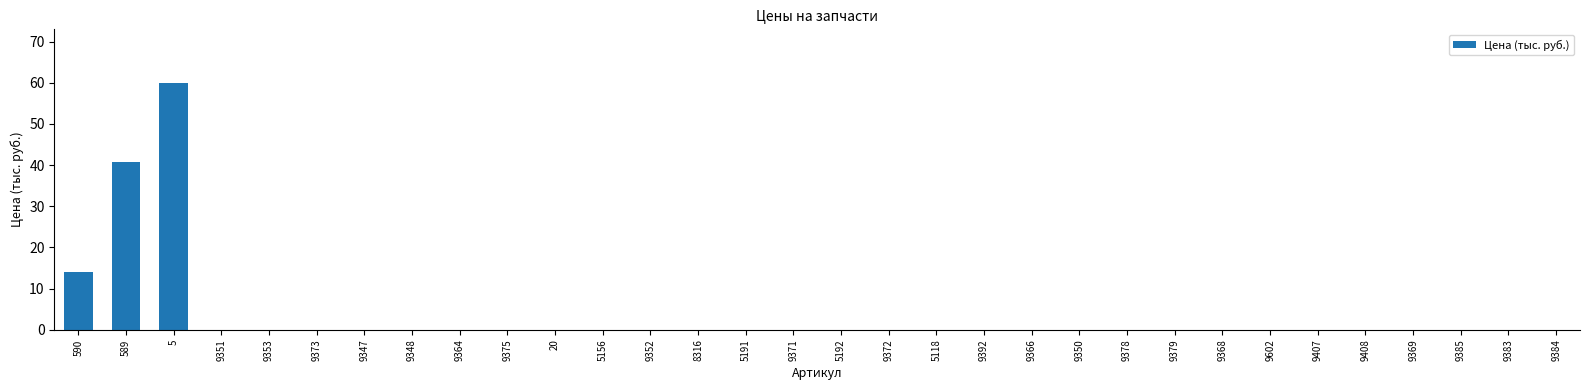

What is the sum of all values?

114.7